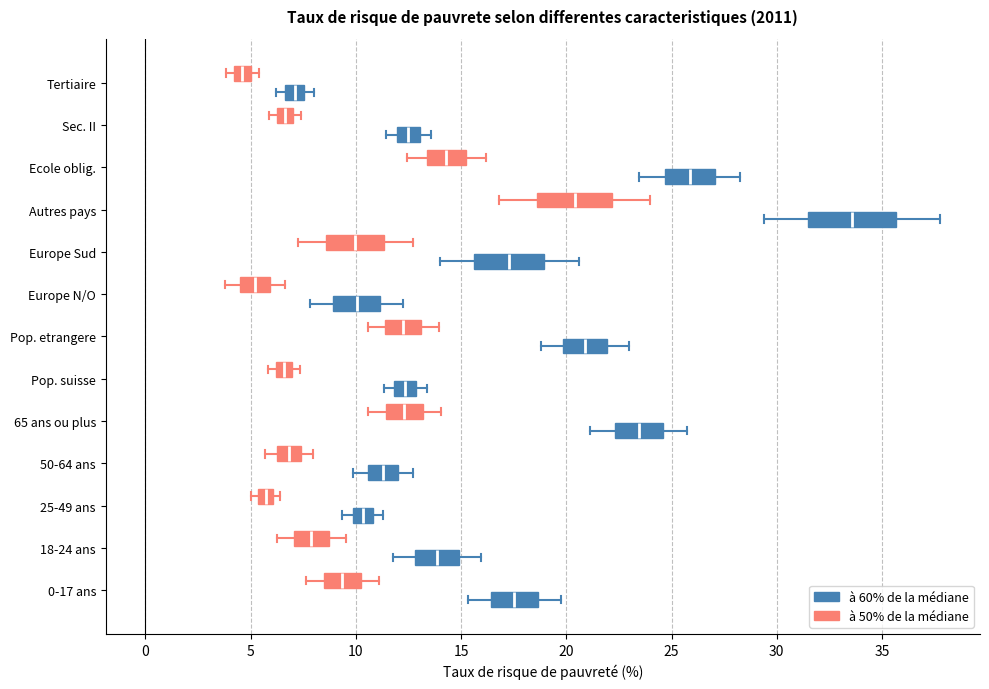

Comparing the boxes themselves (not the whiskers), which one is the widest?

Autres pays (à 60% de la médiane)